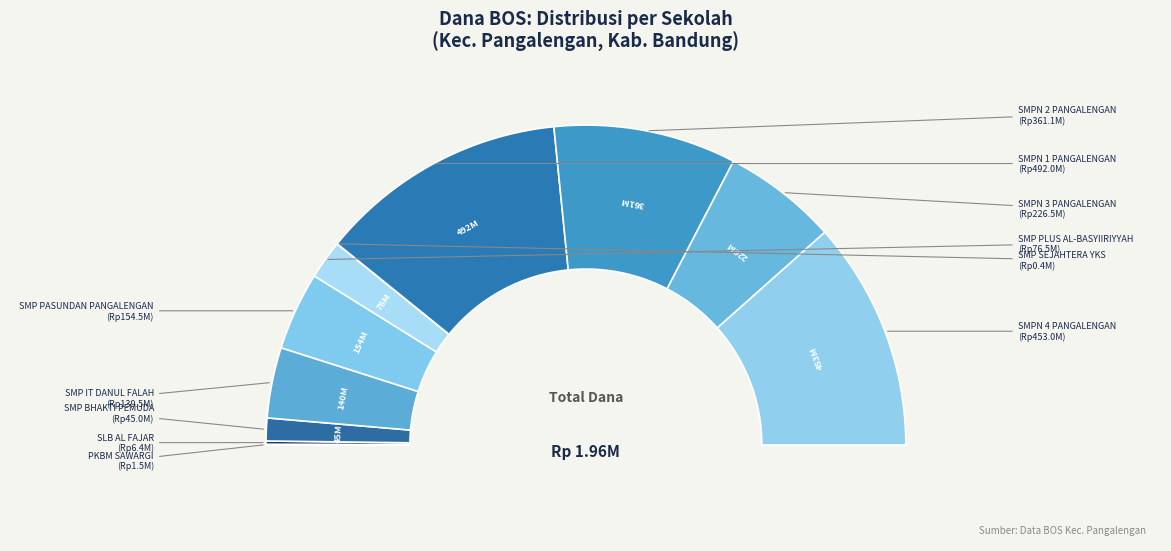

Is there any slice that represents more than half of the pie?

No